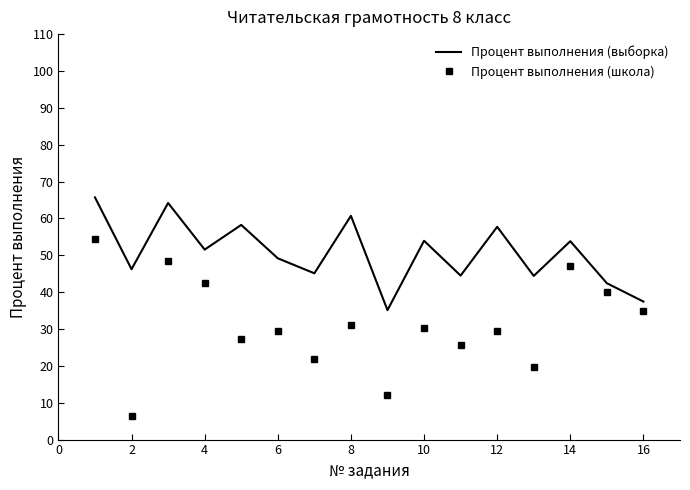

Which series has the largest total across all categories?

Процент выполнения (выборка)